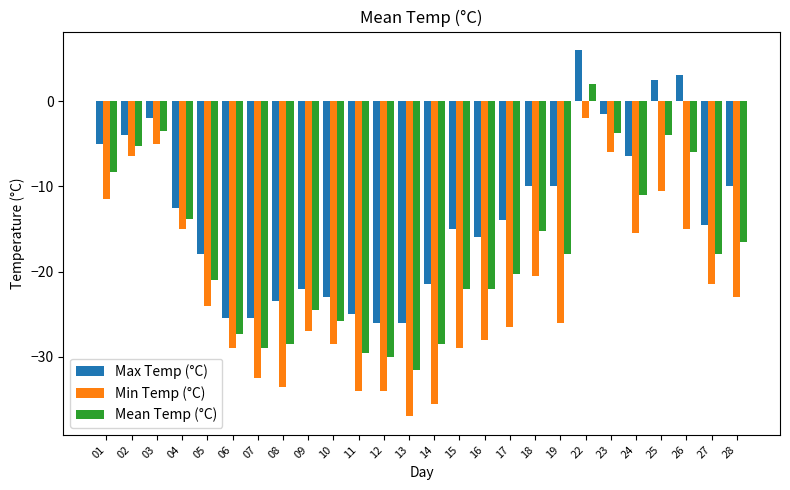

What is the value of the Max Temp (°C) bar at the 7th from the left?

-25.5